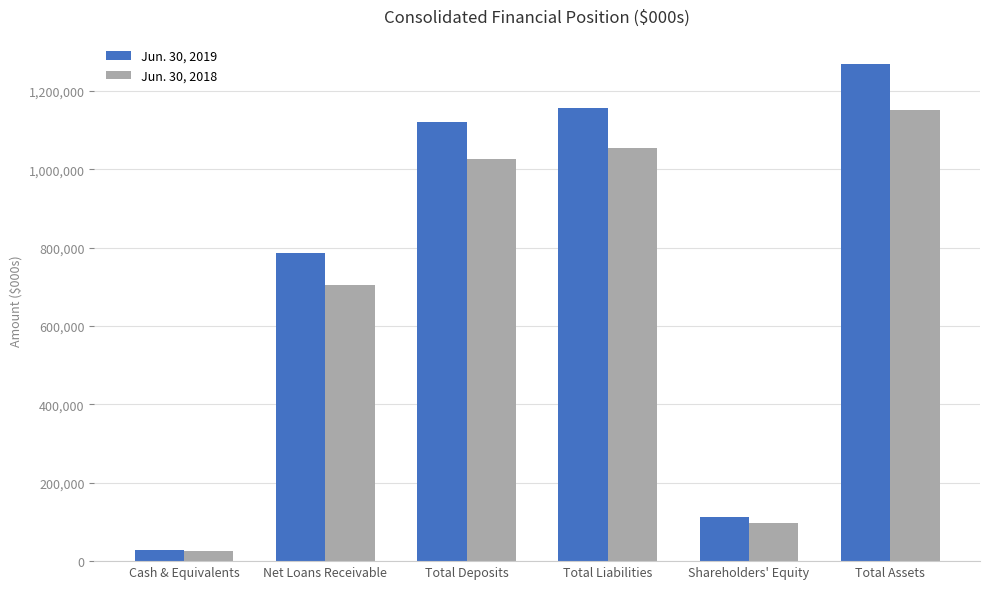

At which label is Jun. 30, 2018 closest to 588991?

Net Loans Receivable